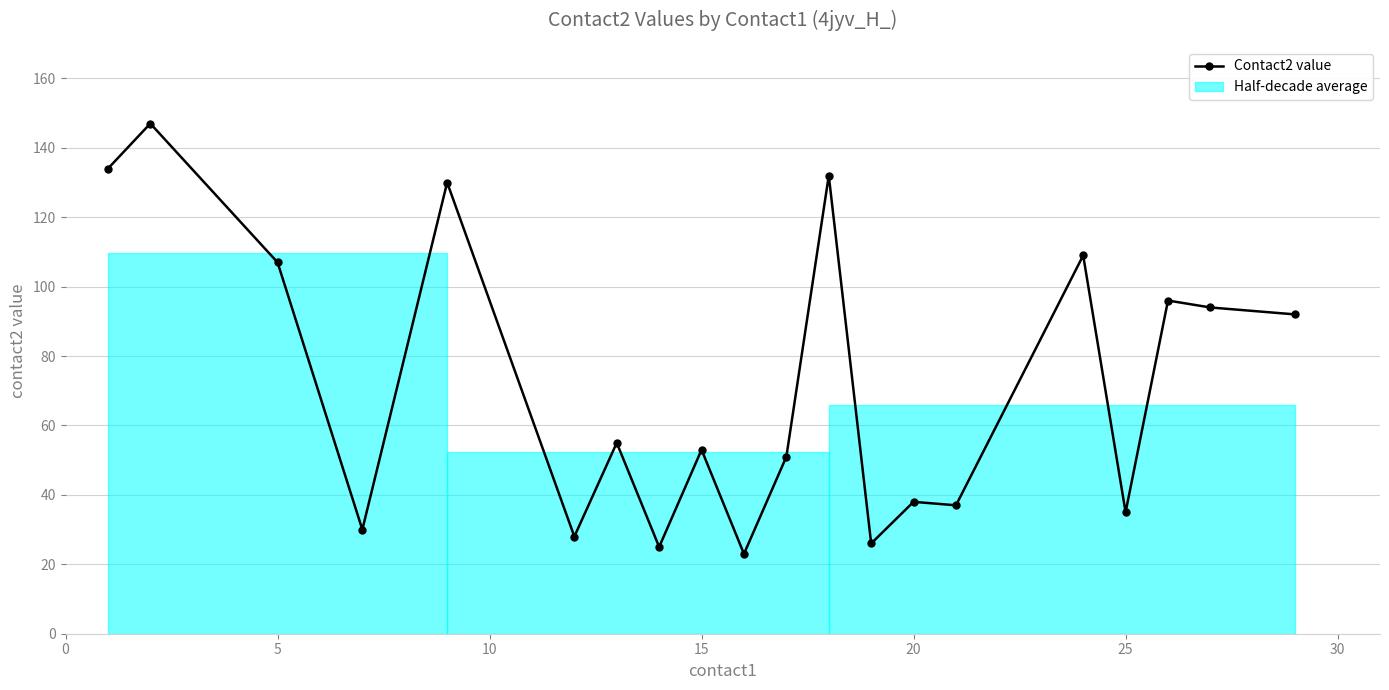

True or false: there are more than 0 points higher than both neighbors.

True